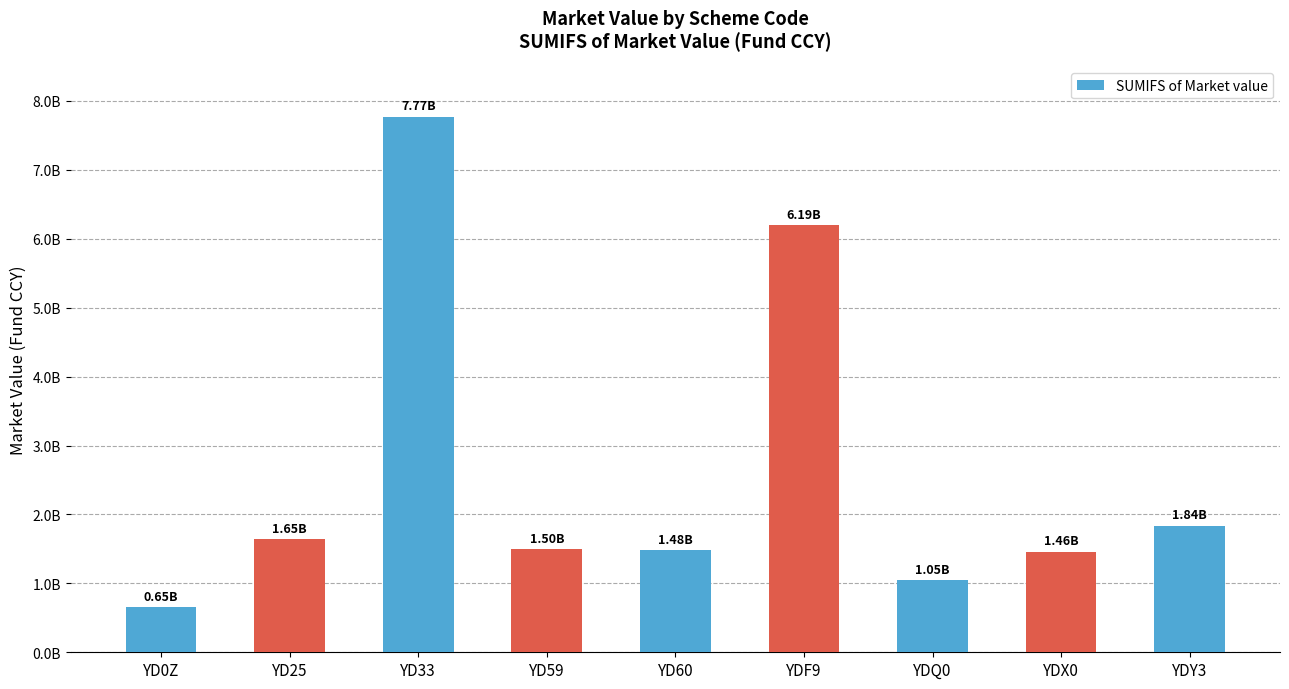

Reading right to left, list all the values displayed in this chart.

1839318134.7	1461707254.7	1053537172.0	6194177806.0	1481910972.0	1497743178.2	7771828735.0	1648224957.4	650546434.3